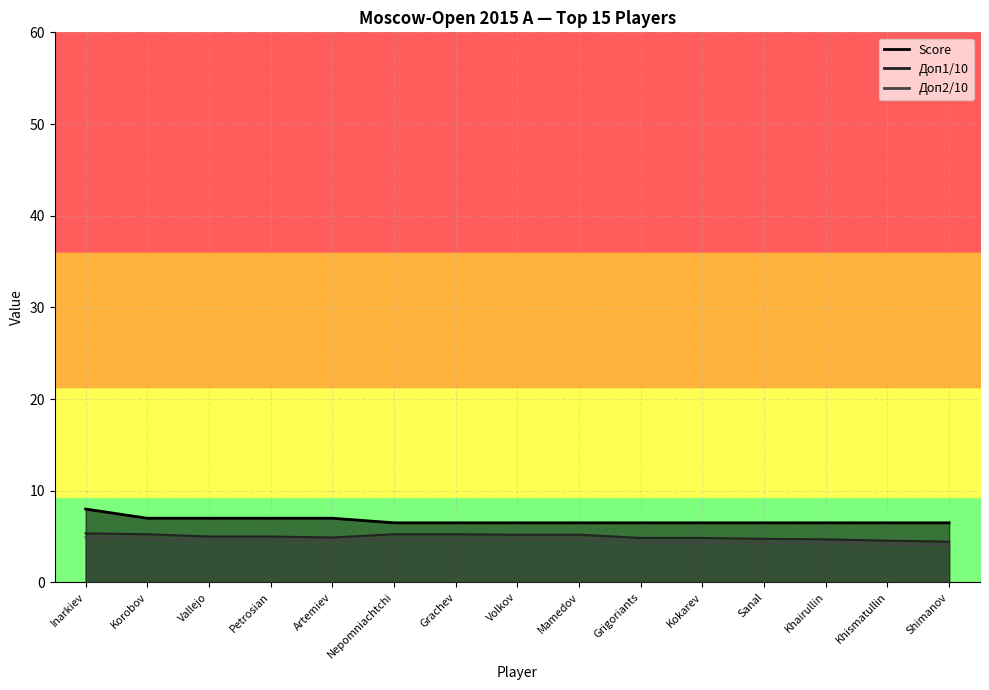

What is the greatest value displayed?

8.0